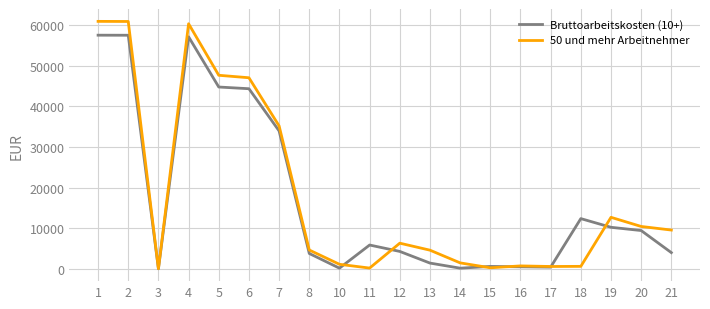

What is the greatest value displayed?

60927